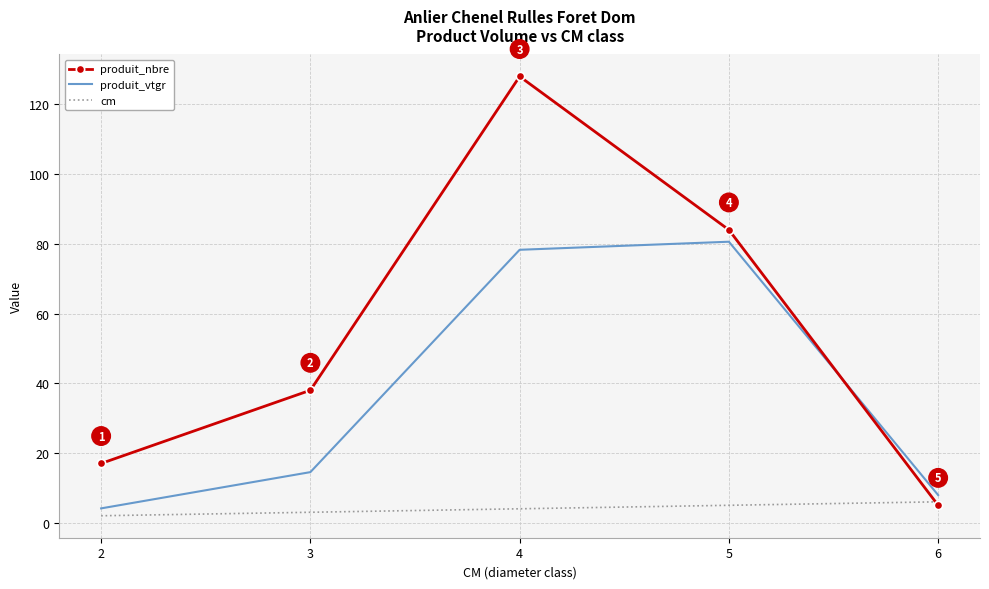

Which series has the largest range (max minus min)?

produit_nbre